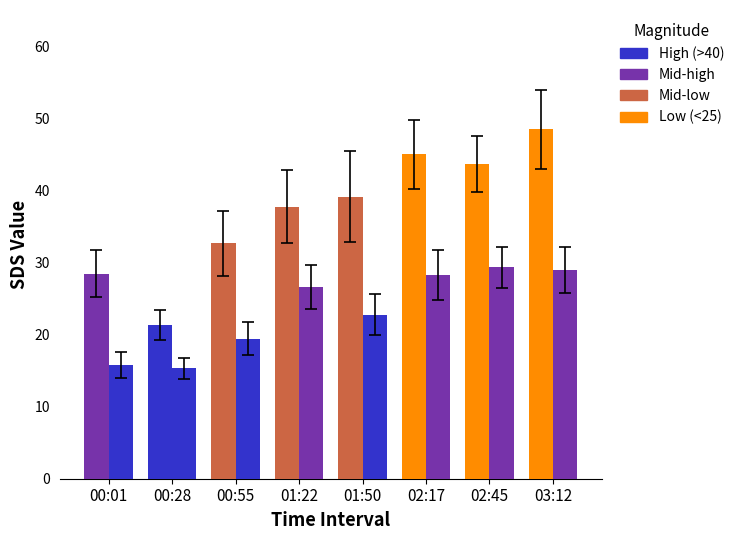

How many bars are there in total?

16